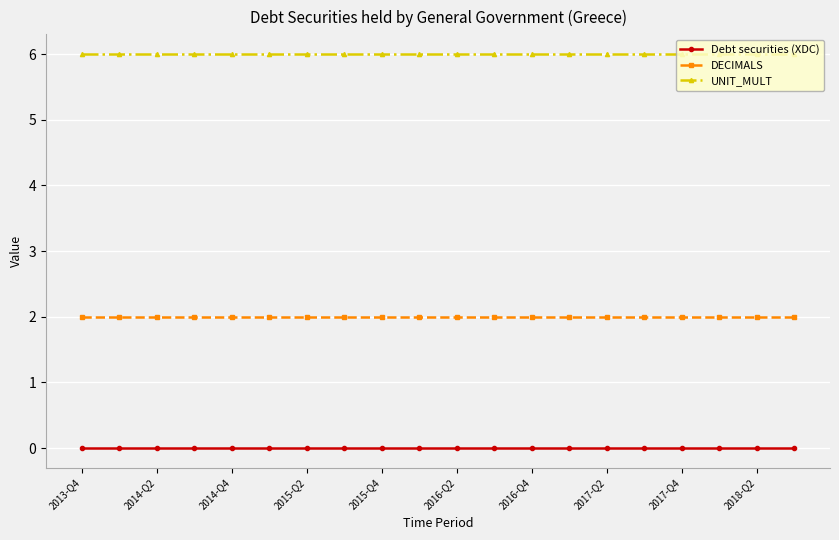

True or false: DECIMALS and Debt securities (XDC) cross at least once.

False